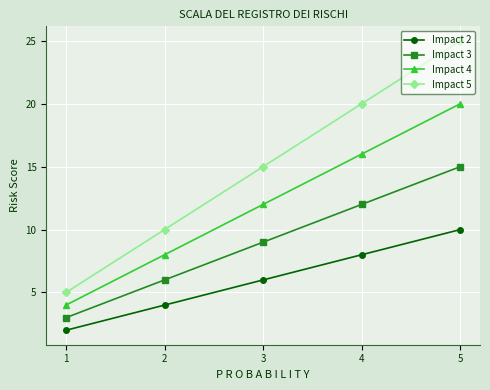

Is the value of Impact 5 at 2 greater than the value of Impact 4 at 2?

Yes